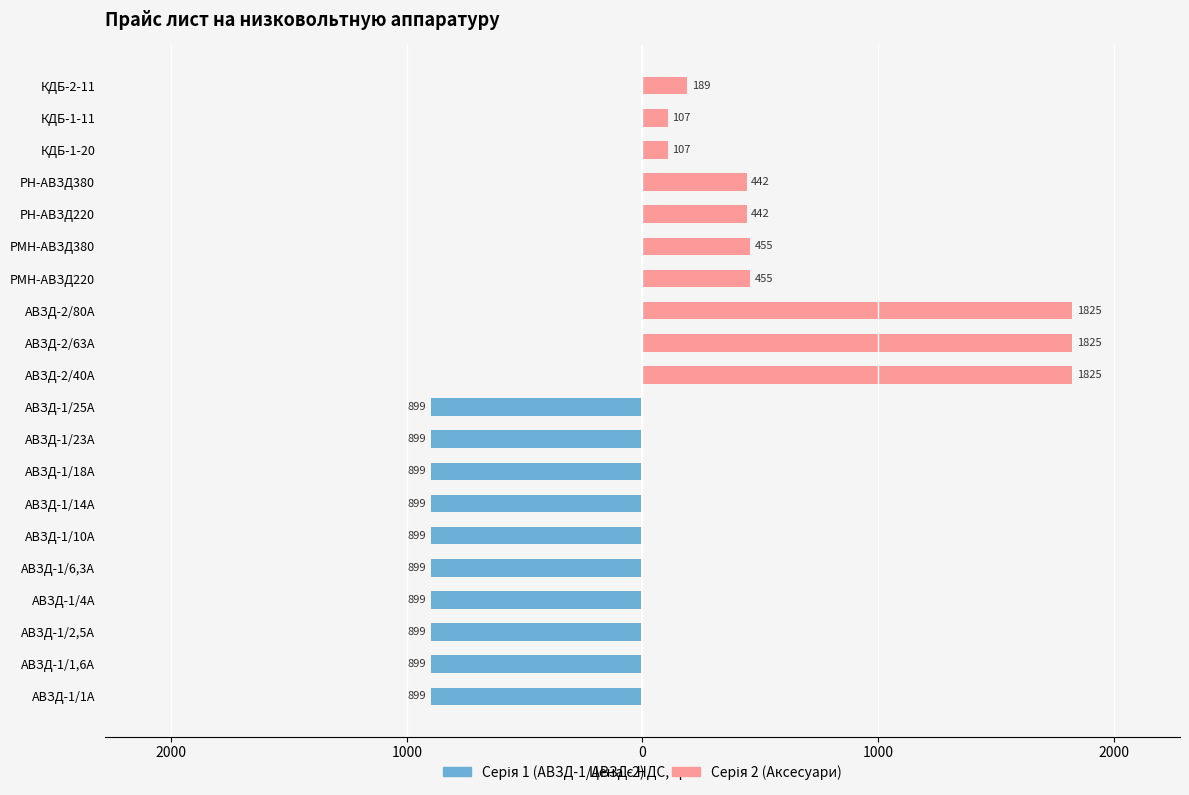

What is the approximate value of Серія 2 (Аксесуари) at РН-АВЗД380?

442.1